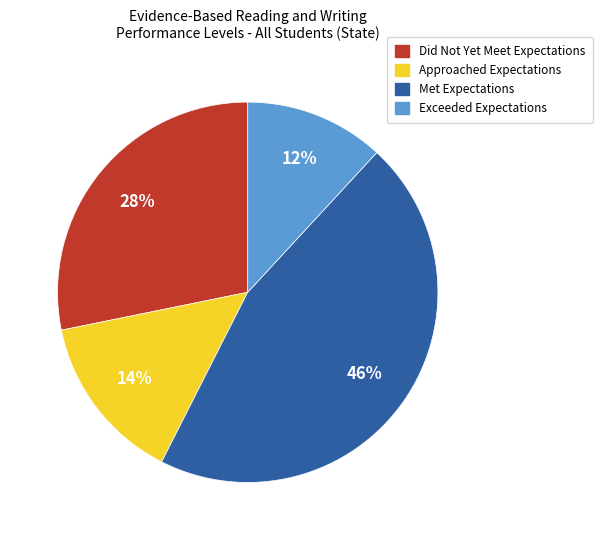

How many slices are in this pie chart?

4